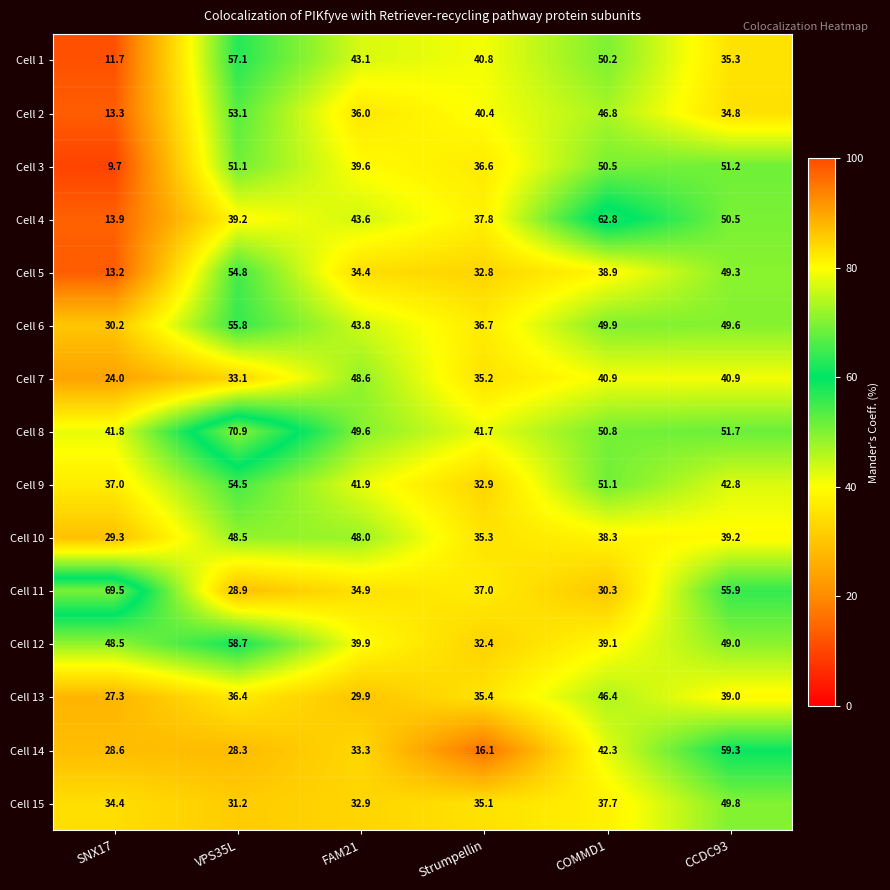

At which category does the chart reach its minimum across all series?

SNX17